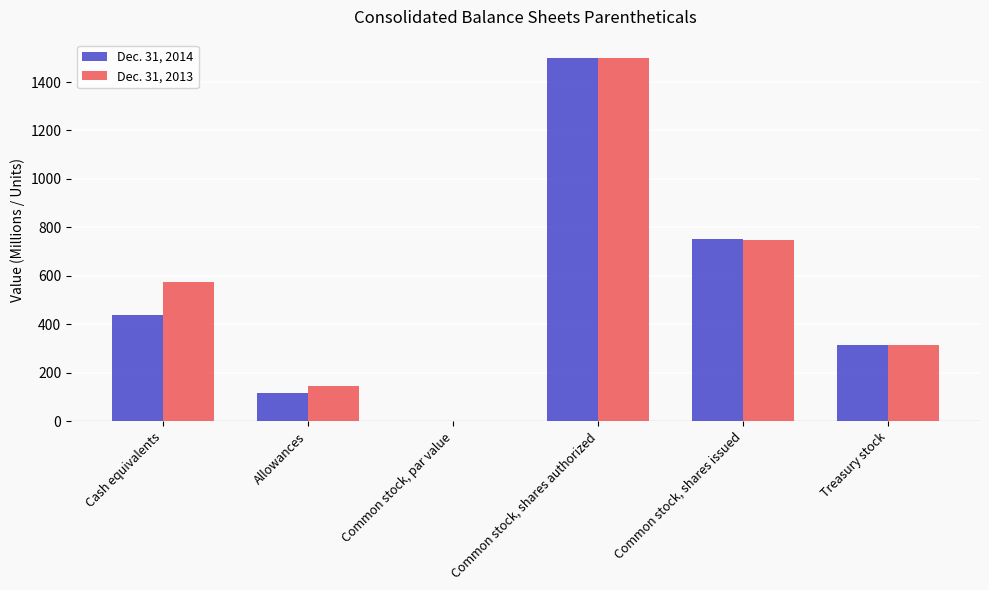

How many groups of bars are there?

6